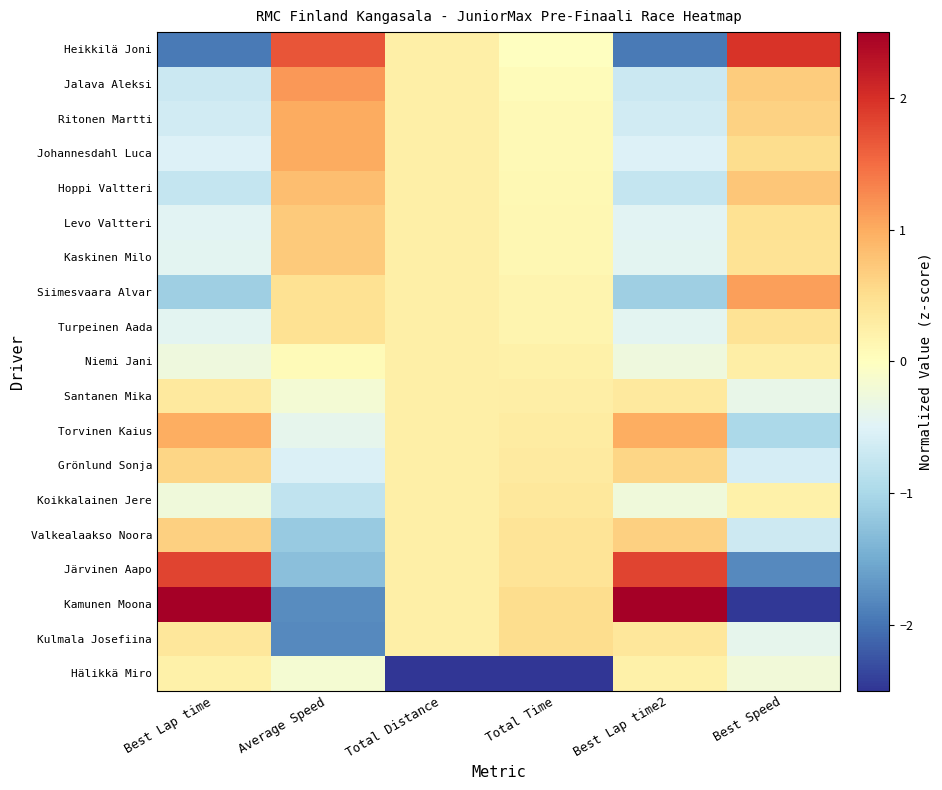

Which has a higher value, Average Speed or Best Lap time?

Average Speed